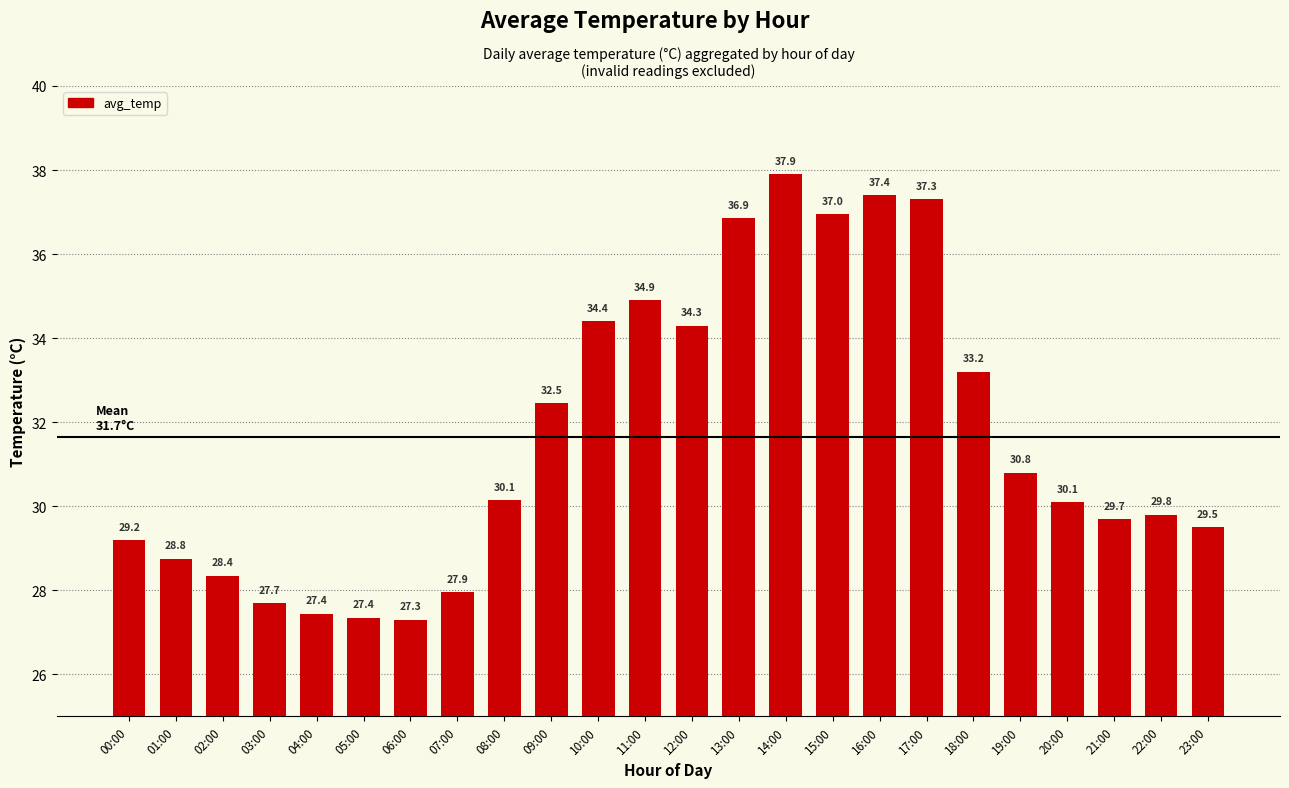

The chart shows a value of 19.2 at 07:00. True or false?

False